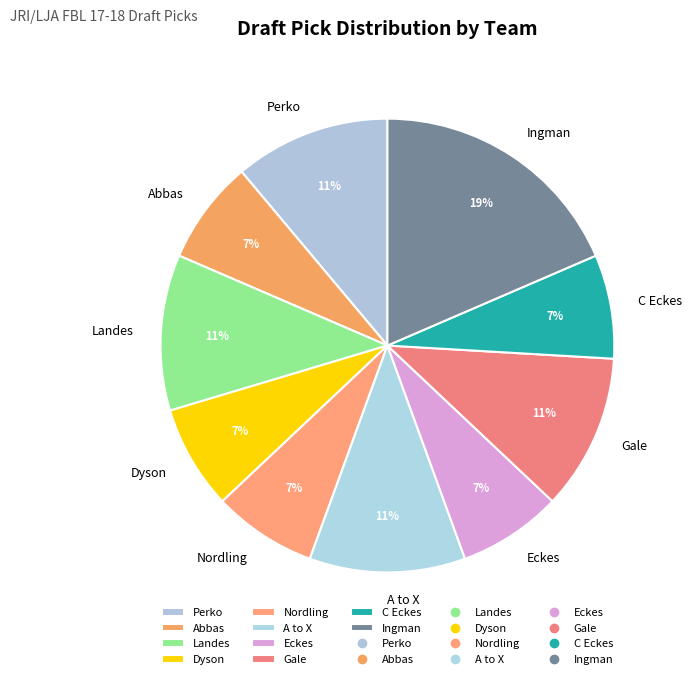

How many slices are in this pie chart?

10